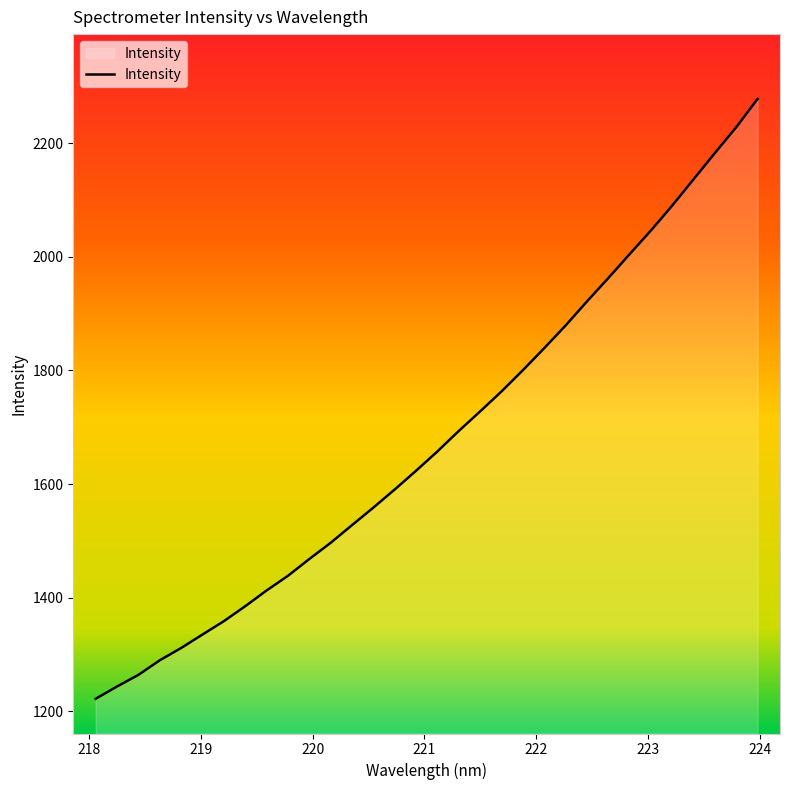

Reading left to right, transcribe all the data shown in this chart.

1222.3	1243.9	1264.4	1290.1	1311.7	1335.4	1358.9	1385.3	1413.0	1438.8	1468.3	1496.9	1528.0	1558.9	1590.8	1623.7	1657.7	1693.8	1728.1	1763.2	1800.6	1839.3	1879.2	1921.4	1962.6	2004.7	2046.4	2090.3	2136.6	2182.8	2228.2	2277.9